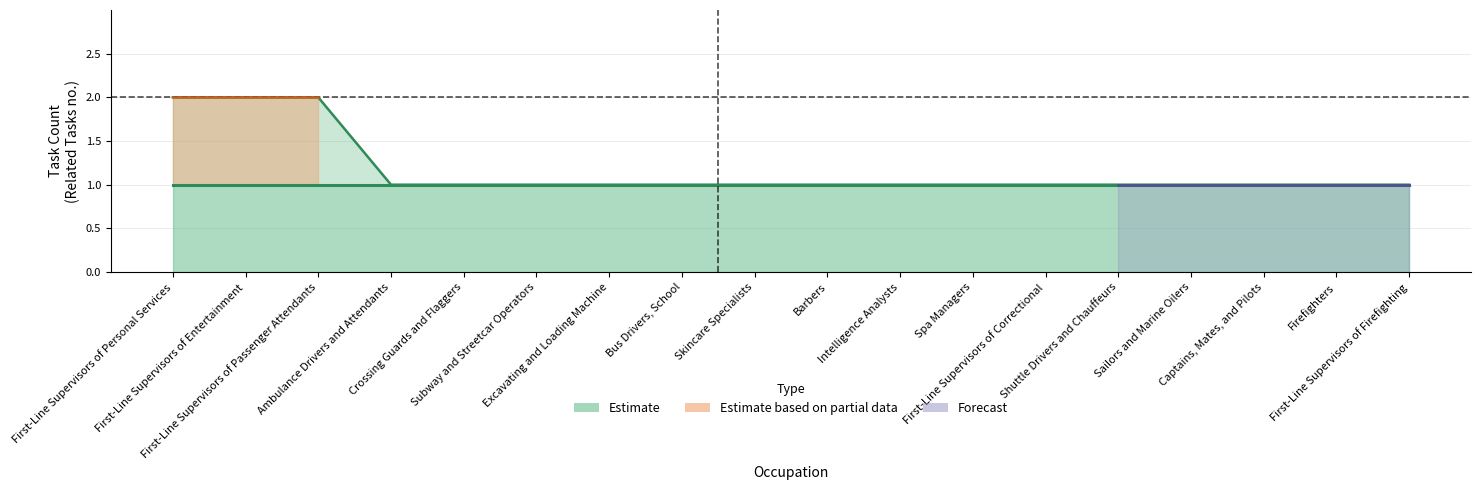

What is the sum of all values?

21